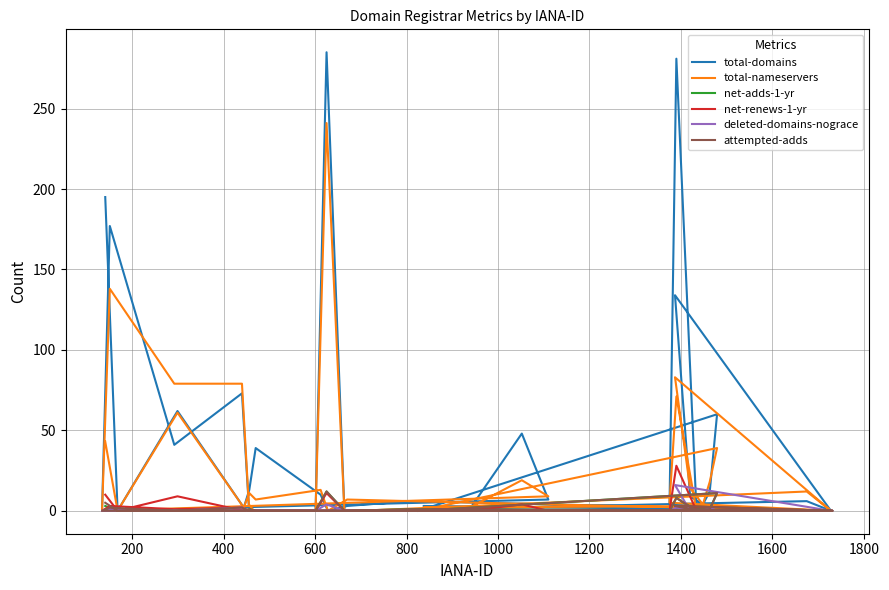

What is the maximum value for total-nameservers?

241